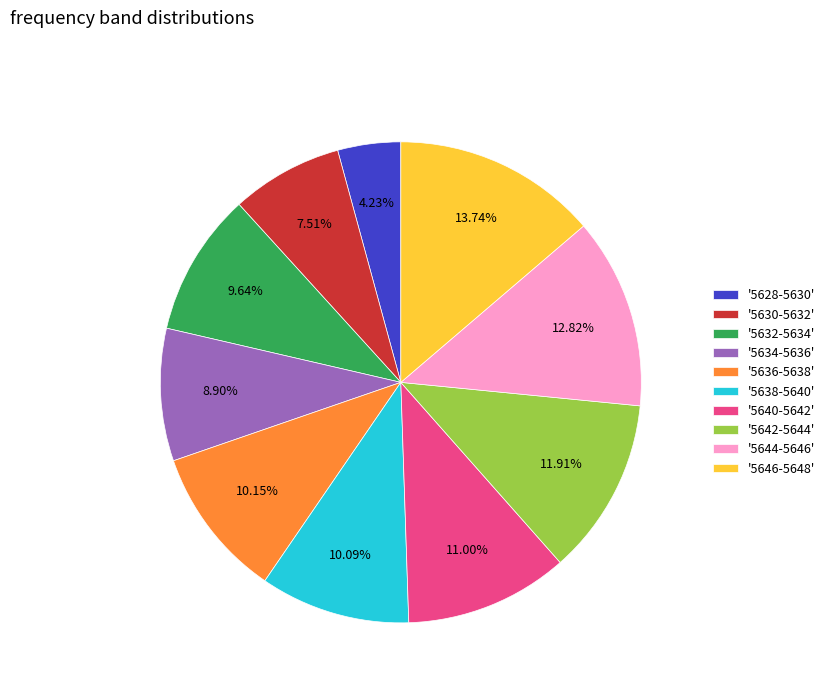

What is the smallest slice in the pie chart?

'5628-5630'